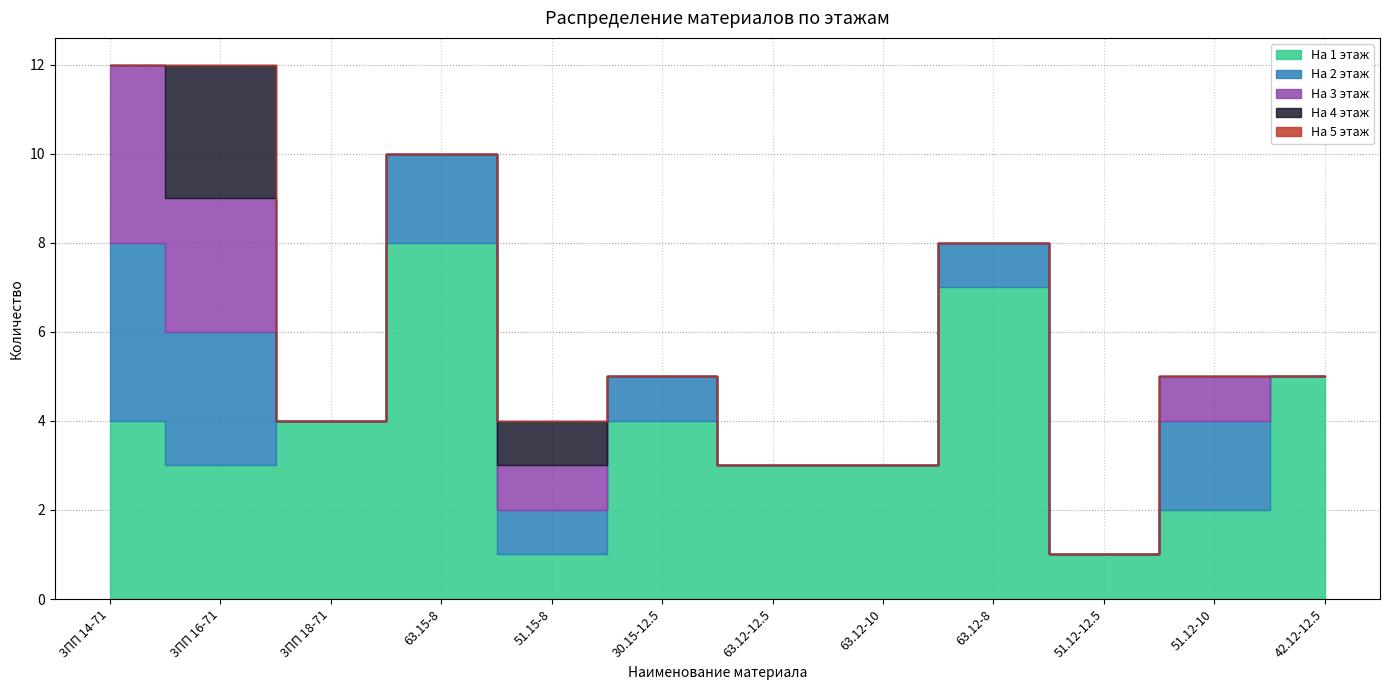

Which series has the widest spread of values?

На 1 этаж